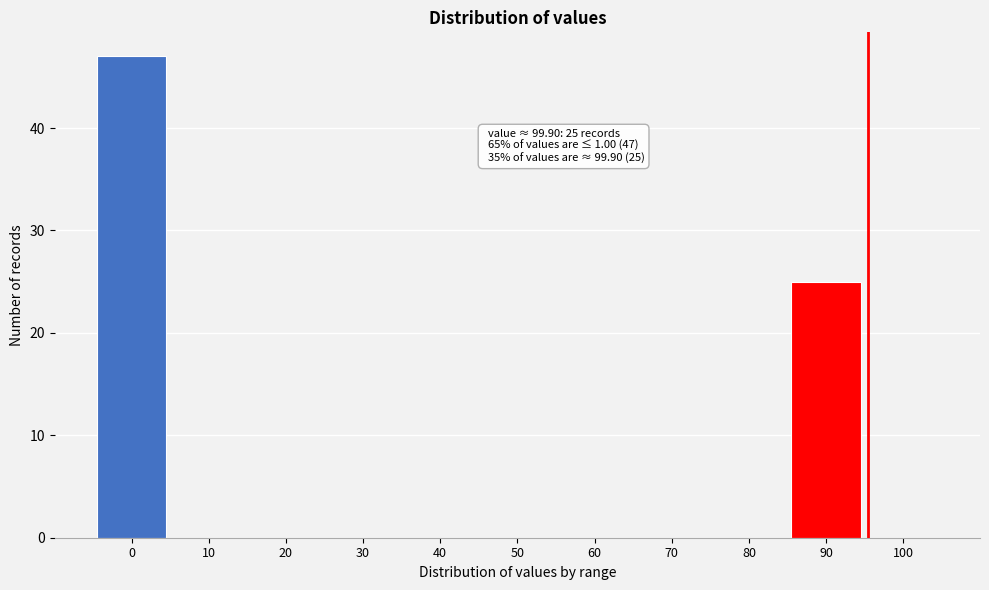

Reading left to right, transcribe all the data shown in this chart.

0=47	10=0	20=0	30=0	40=0	50=0	60=0	70=0	80=0	90=25	100=0